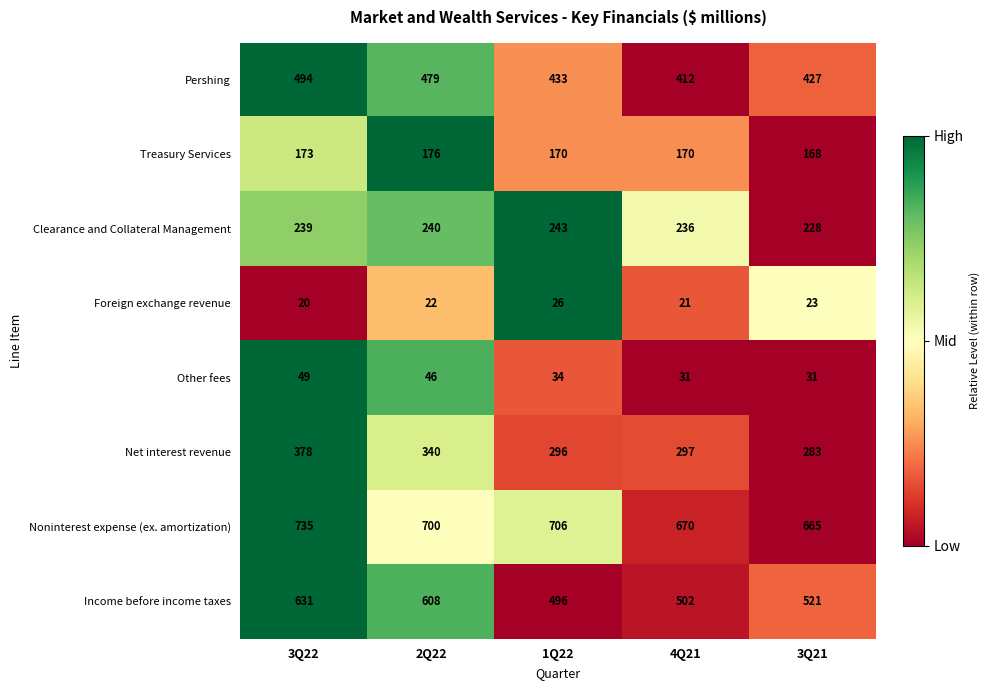

At which category is the sum across all series the highest?

3Q22